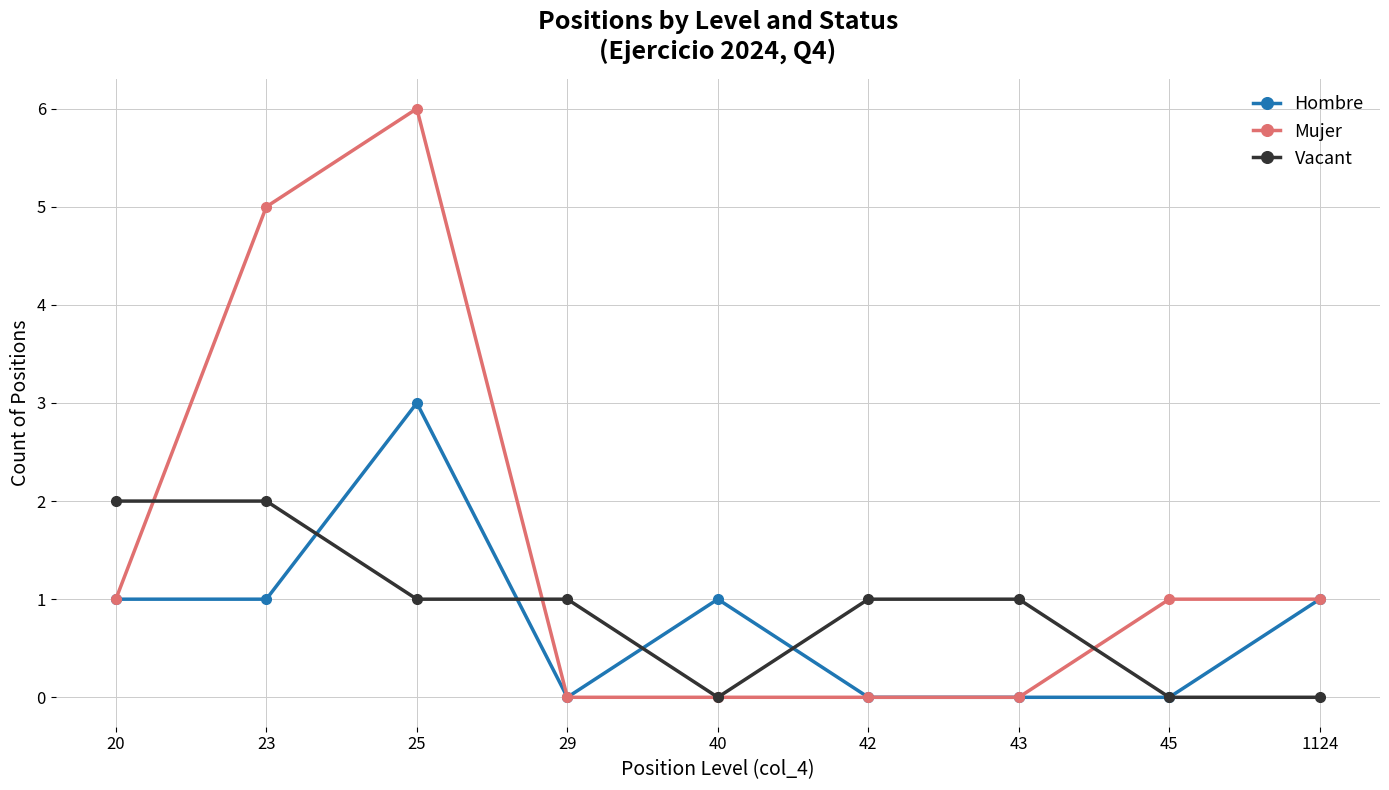

How many data points does each series have?

9